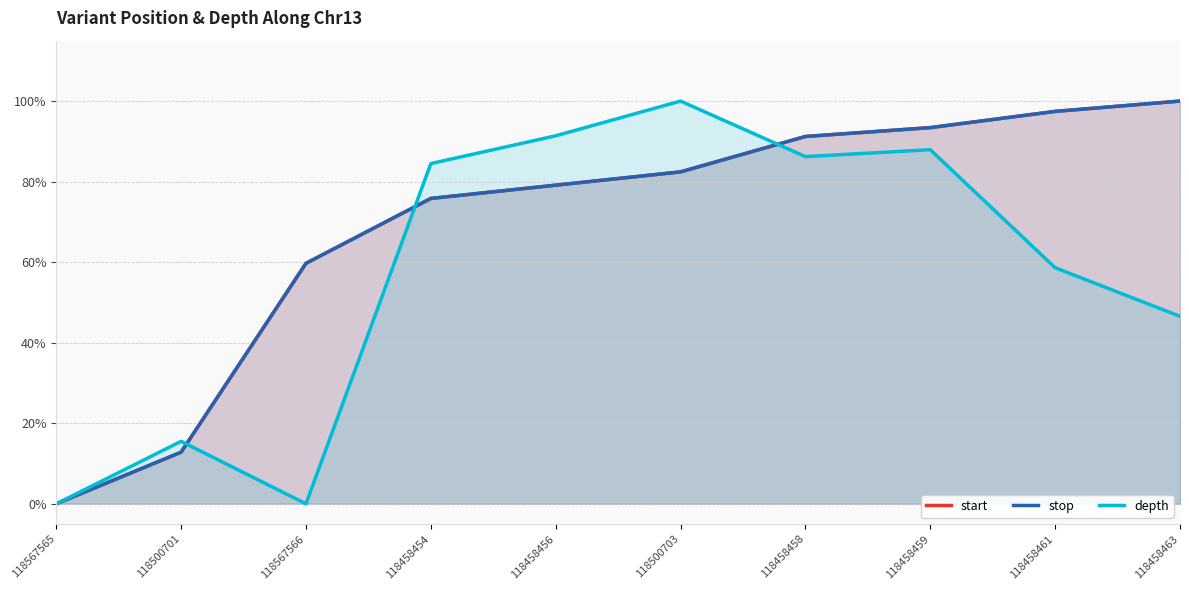

True or false: depth and start cross at least once.

True